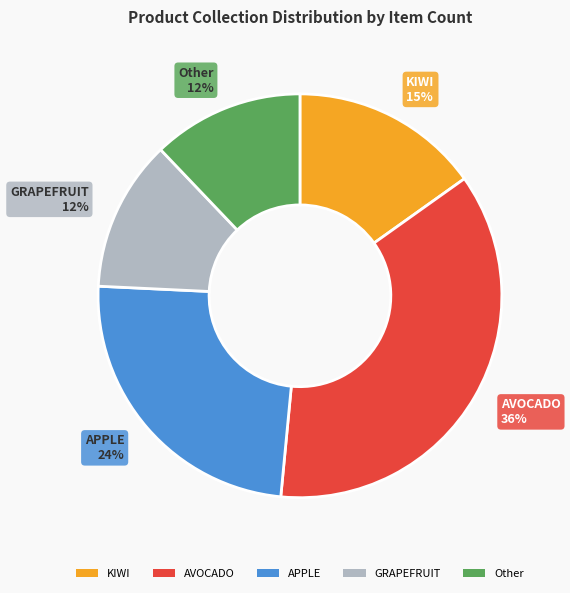

Combined, do AVOCADO and Other account for over 50%?

No